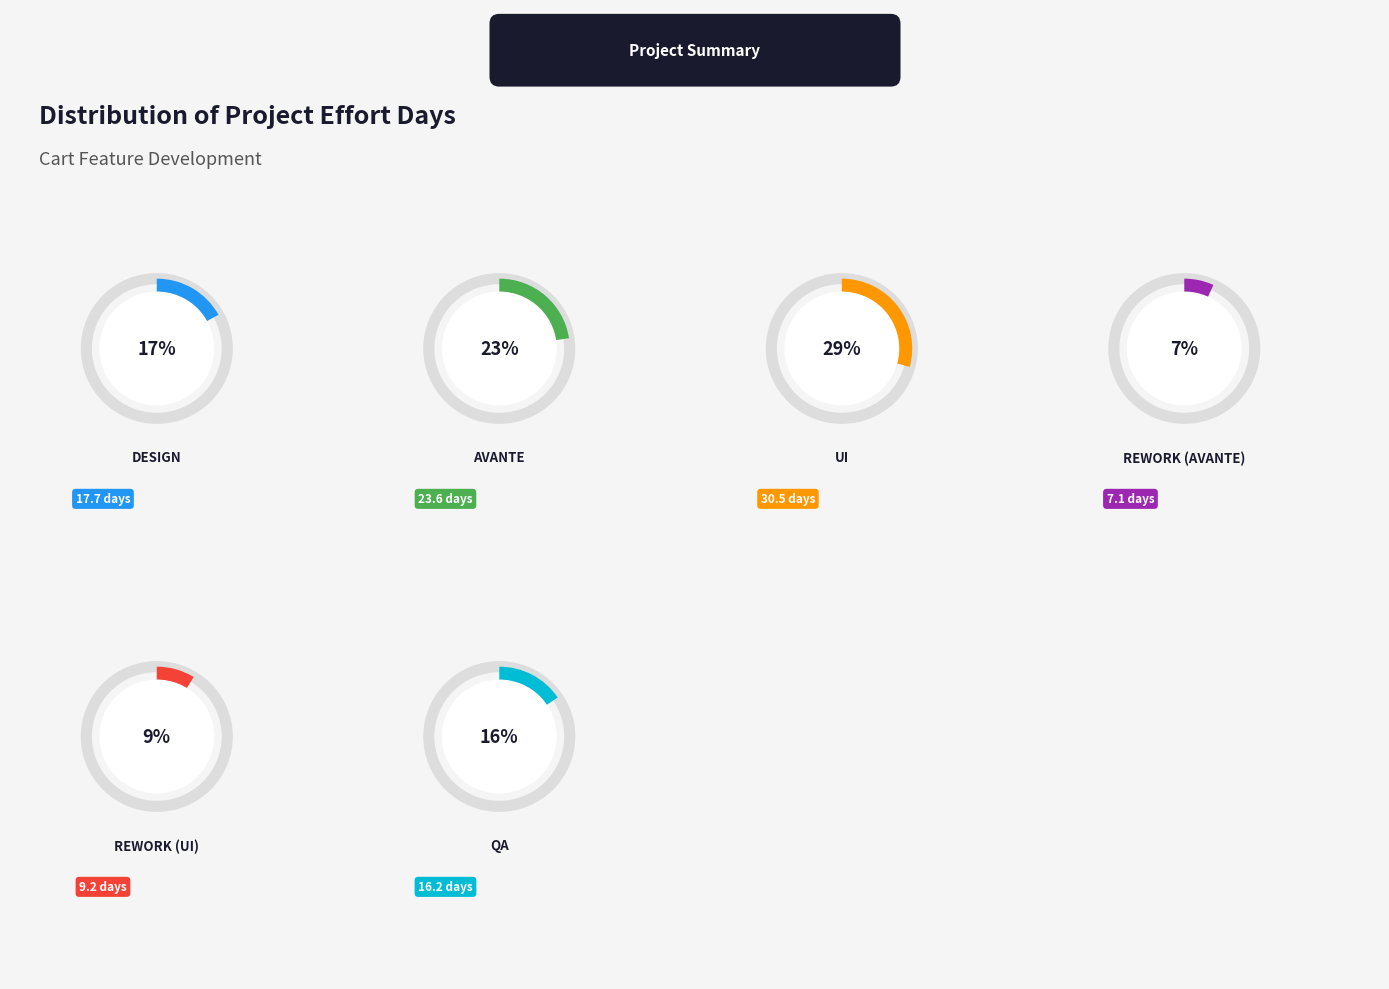

Is it true that Rework (UI) is 9% of the pie?

True